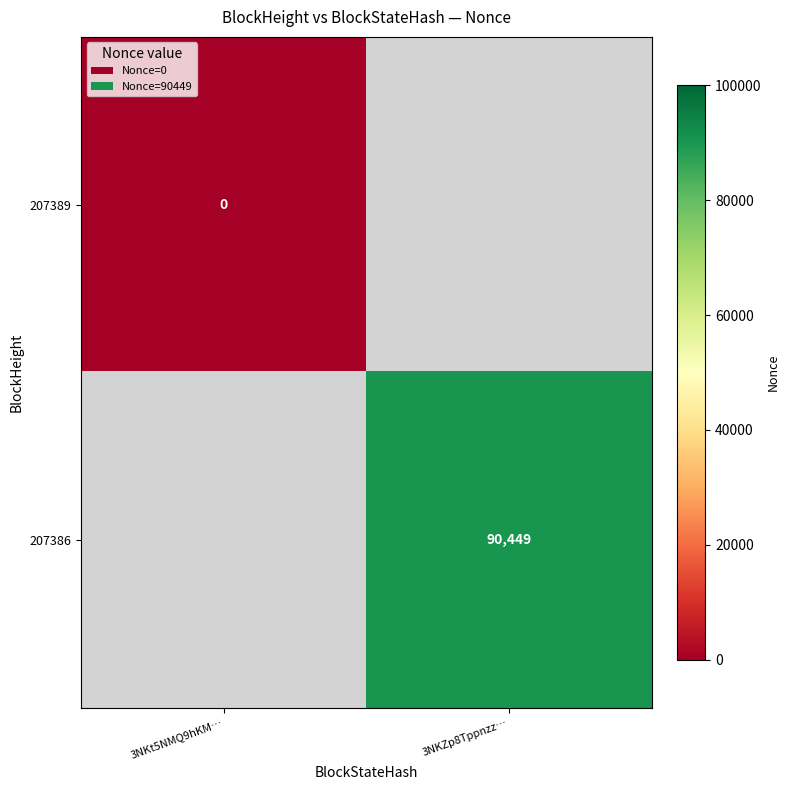

Is it true that 207386 equals 127952 at 3NKZp8Tppnzz…?

False